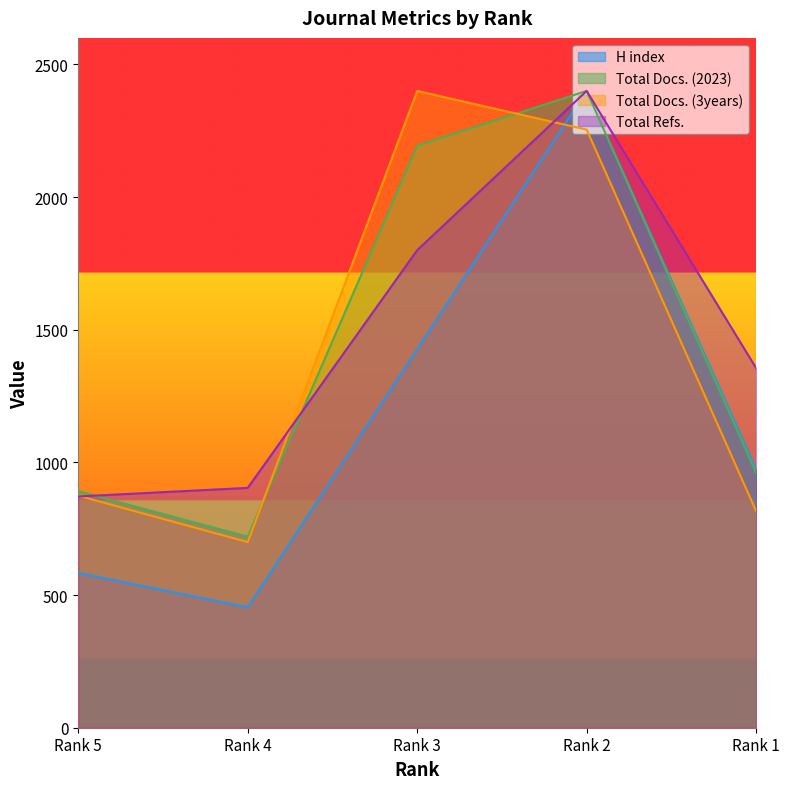

True or false: Total Docs. (2023) and H index cross at least once.

False